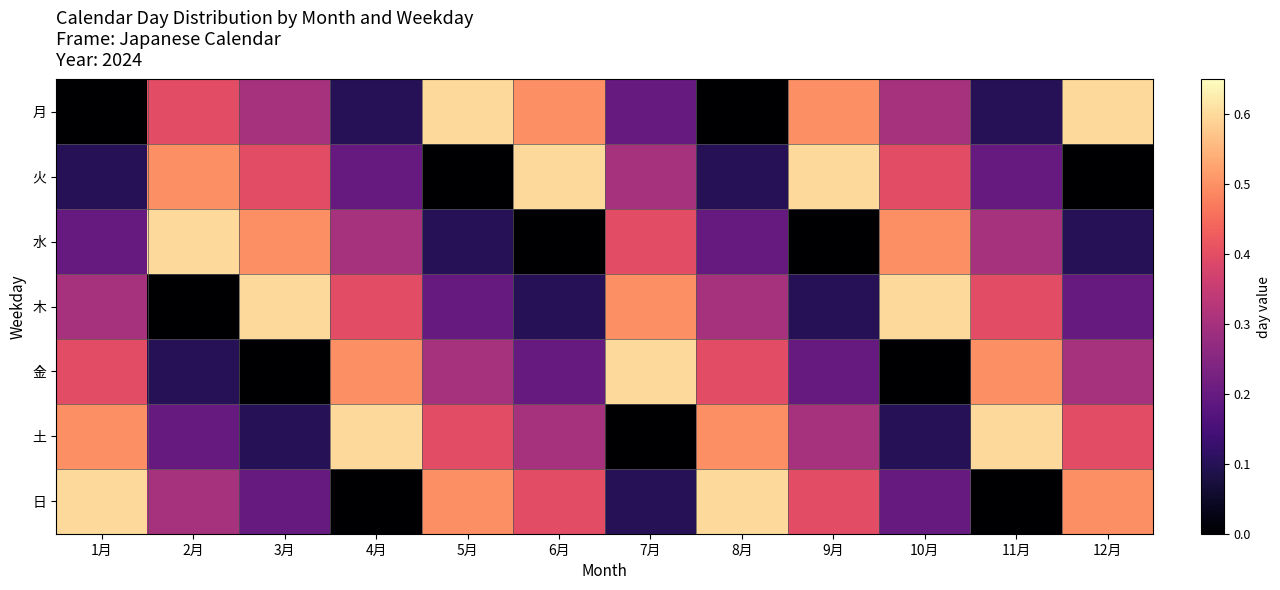

Reading left to right, what are all the values shown in this chart?

月: 1月=0.0	2月=0.4	3月=0.3	4月=0.1	5月=0.6	6月=0.5	7月=0.2	8月=0.0	9月=0.5	10月=0.3	11月=0.1	12月=0.6
火: 1月=0.1	2月=0.5	3月=0.4	4月=0.2	5月=0.0	6月=0.6	7月=0.3	8月=0.1	9月=0.6	10月=0.4	11月=0.2	12月=0.0
水: 1月=0.2	2月=0.6	3月=0.5	4月=0.3	5月=0.1	6月=0.0	7月=0.4	8月=0.2	9月=0.0	10月=0.5	11月=0.3	12月=0.1
木: 1月=0.3	2月=0.0	3月=0.6	4月=0.4	5月=0.2	6月=0.1	7月=0.5	8月=0.3	9月=0.1	10月=0.6	11月=0.4	12月=0.2
金: 1月=0.4	2月=0.1	3月=0.0	4月=0.5	5月=0.3	6月=0.2	7月=0.6	8月=0.4	9月=0.2	10月=0.0	11月=0.5	12月=0.3
土: 1月=0.5	2月=0.2	3月=0.1	4月=0.6	5月=0.4	6月=0.3	7月=0.0	8月=0.5	9月=0.3	10月=0.1	11月=0.6	12月=0.4
日: 1月=0.6	2月=0.3	3月=0.2	4月=0.0	5月=0.5	6月=0.4	7月=0.1	8月=0.6	9月=0.4	10月=0.2	11月=0.0	12月=0.5